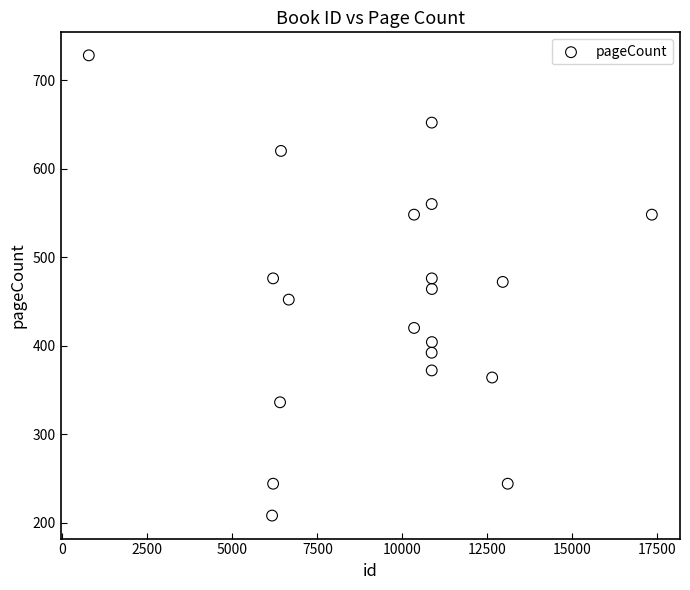

What is the range of X values (max minus min)?

16564